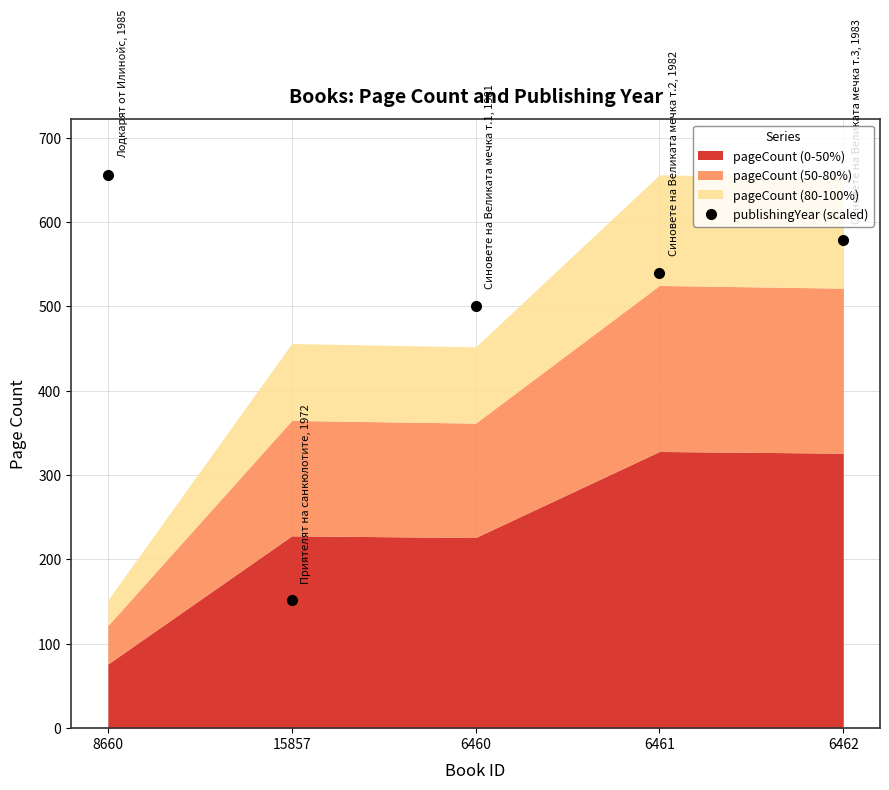

Does the chart display data point markers on the line(s)?

Yes